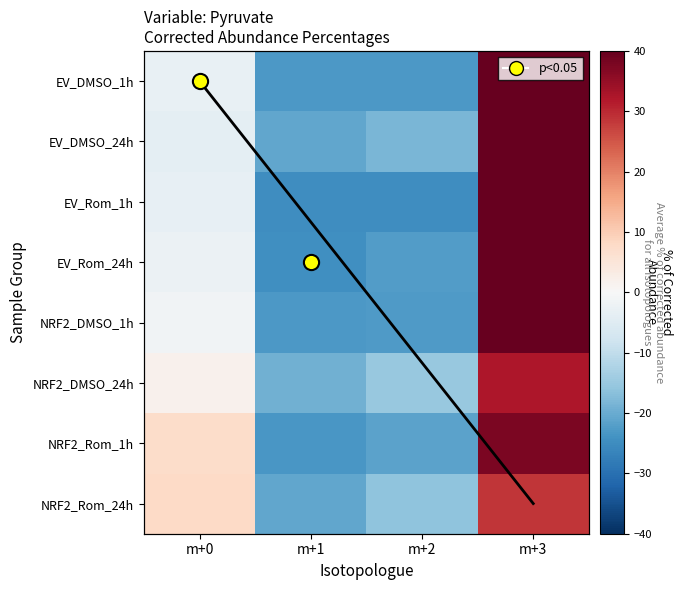

Which category has the highest value in the EV_DMSO_1h series?

m+3